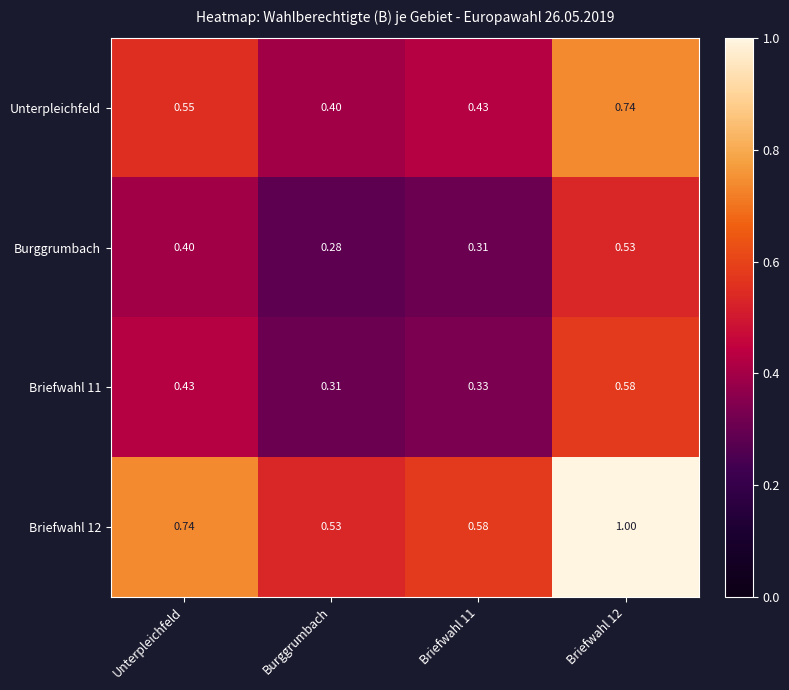

At which label does Briefwahl 11 reach its minimum?

Burggrumbach